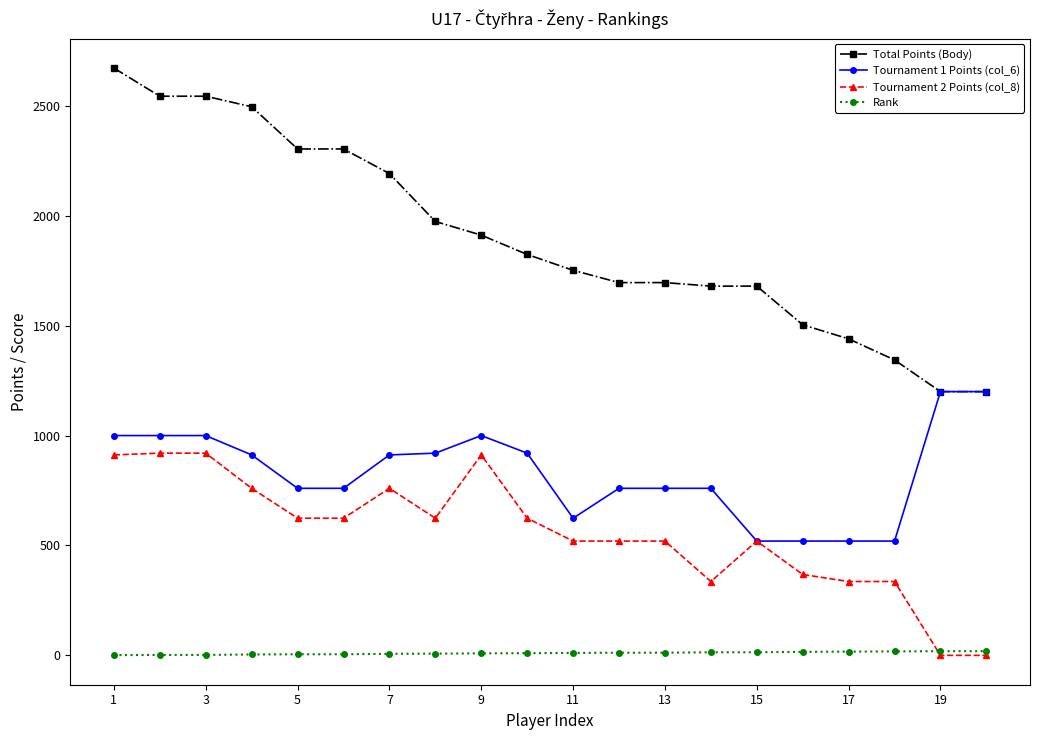

Rank the series by their maximum value, from lowest to highest.

Rank, Tournament 2 Points (col_8), Tournament 1 Points (col_6), Total Points (Body)